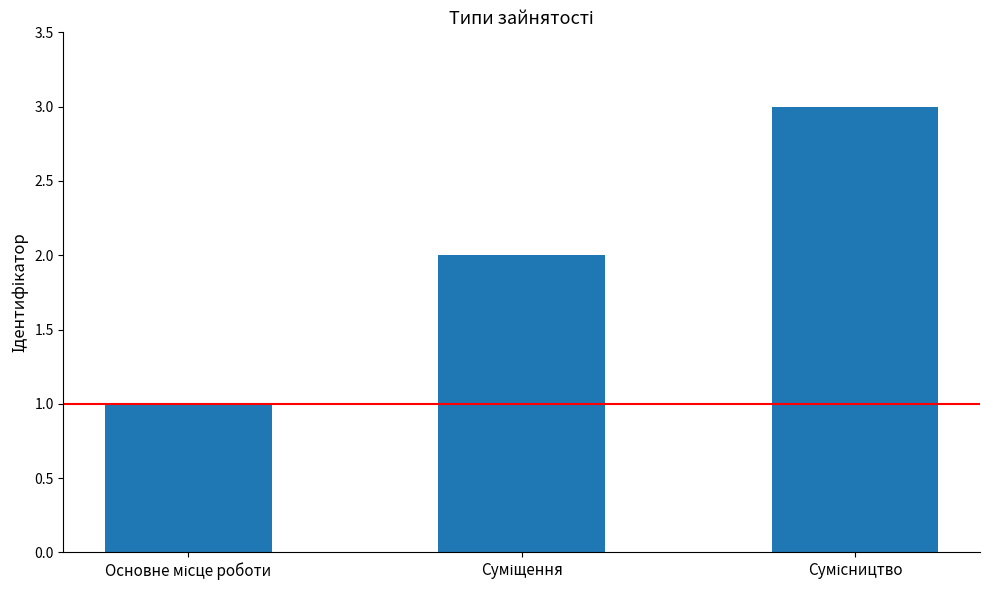

What is the sum of all values?

6